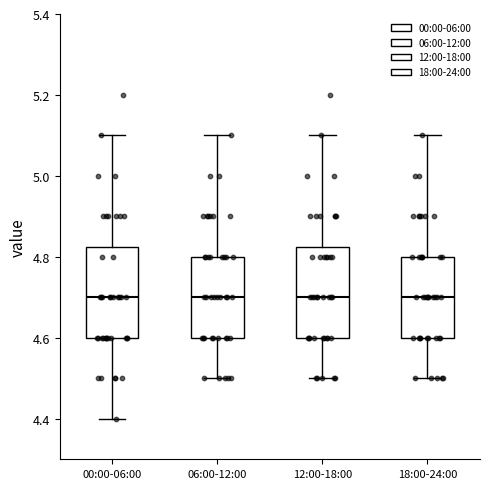

Reading left to right, transcribe this box plot: for each box, give where its median line is, the range the box spans, and where its two whiskers end, as read against the y-axis. The values are not printed on the chart, so give them approximately, as read against the axis.

00:00-06:00: median 4.70, box 4.60 to 4.82, whiskers 4.40 to 5.10
06:00-12:00: median 4.70, box 4.60 to 4.80, whiskers 4.50 to 5.10
12:00-18:00: median 4.70, box 4.60 to 4.82, whiskers 4.50 to 5.10
18:00-24:00: median 4.70, box 4.60 to 4.80, whiskers 4.50 to 5.10